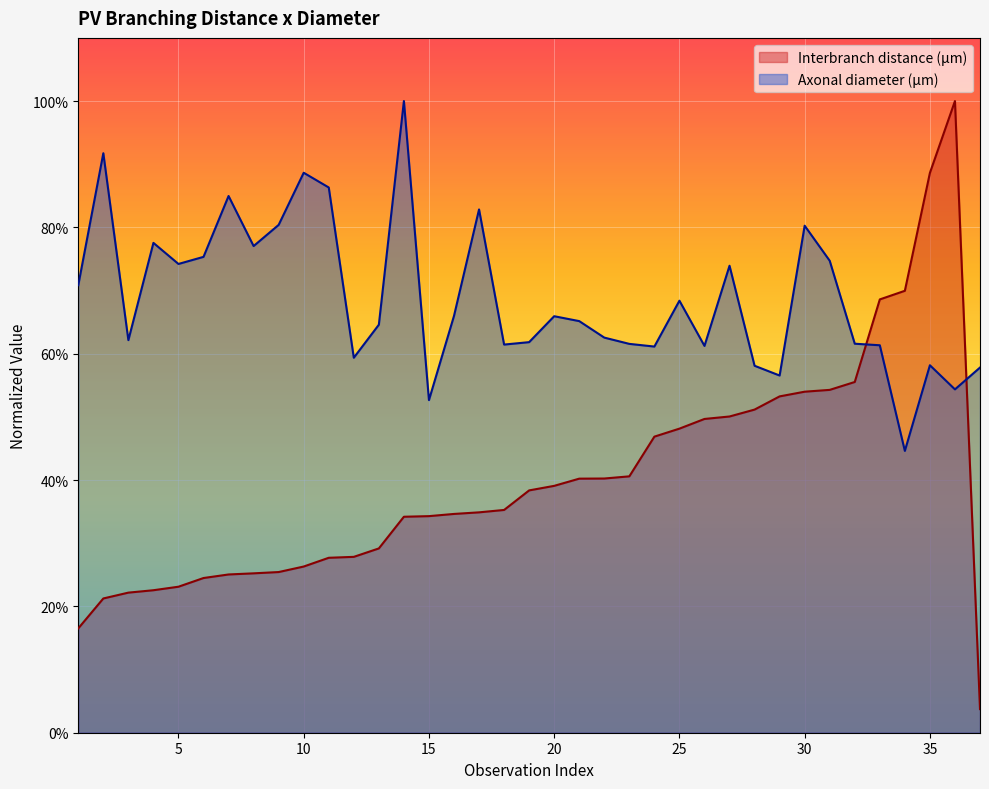

What is the difference between the maximum and minimum values in the Axonal diameter (µm) series?

0.6